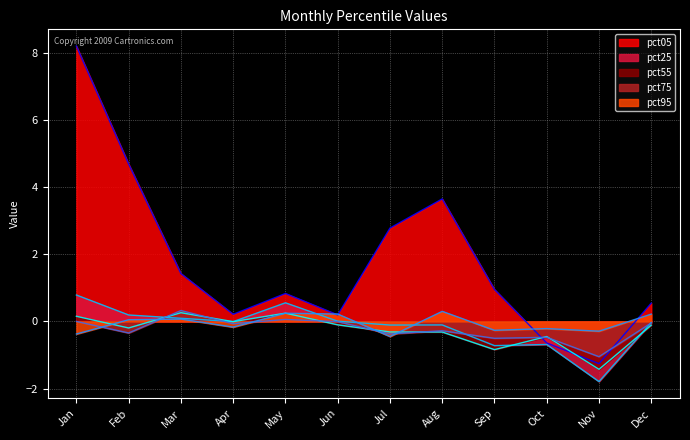

How many lines are shown in the chart?

5